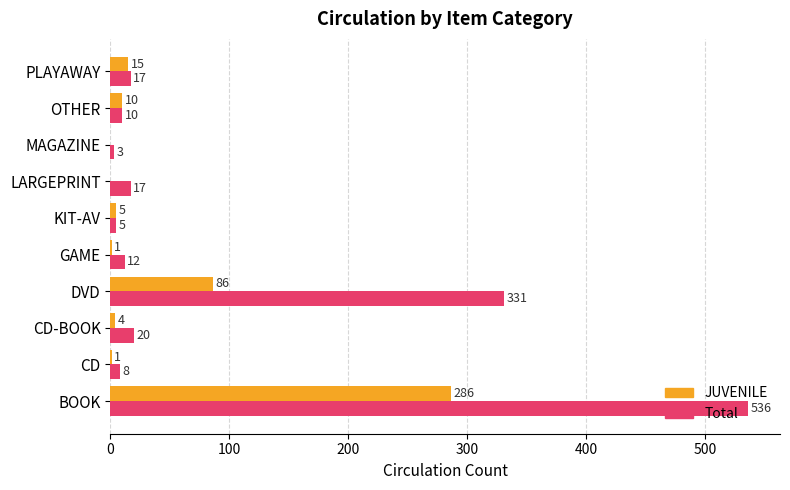

Which series changed the most between KIT-AV and LARGEPRINT?

Total